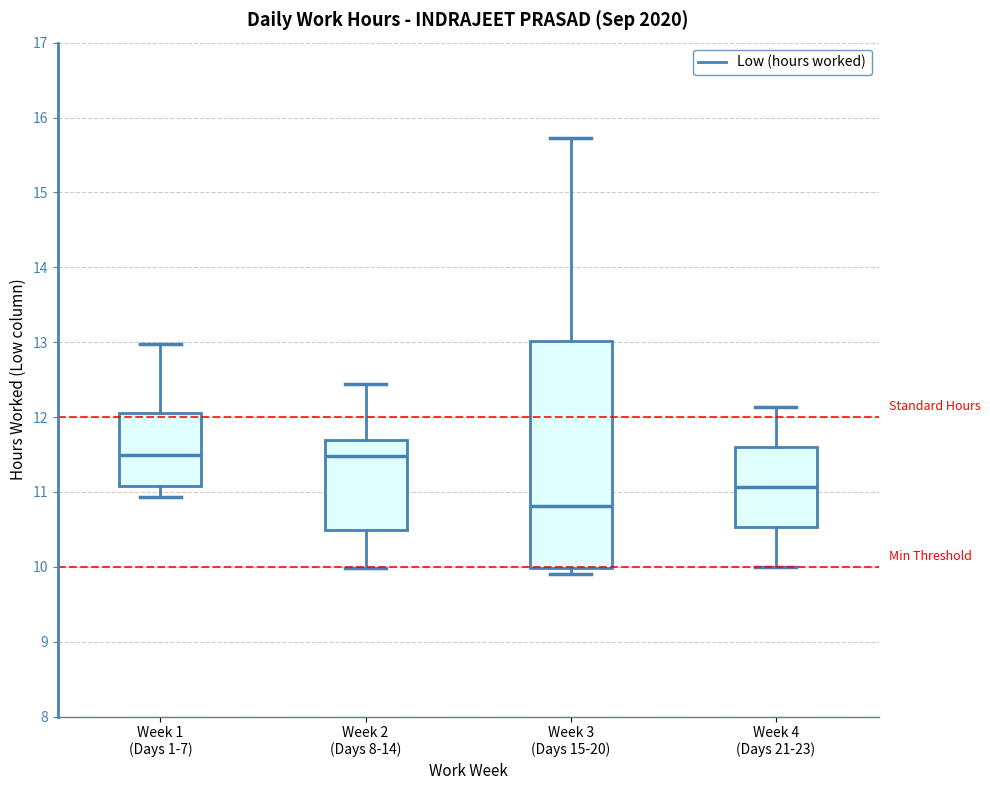

Reading left to right, read every box against the y-axis: the position of its median line, the range the box covers, and the ends of its whiskers. The values are not printed on the chart, so give them approximately, as read against the axis.

Week 1 (Days 1-7): median 11.5, box 11.1 to 12.1, whiskers 10.9 to 13.0
Week 2 (Days 8-14): median 11.5, box 10.5 to 11.7, whiskers 10.0 to 12.4
Week 3 (Days 15-20): median 10.8, box 10.0 to 13.0, whiskers 9.9 to 15.7
Week 4 (Days 21-23): median 11.1, box 10.5 to 11.6, whiskers 10.0 to 12.1